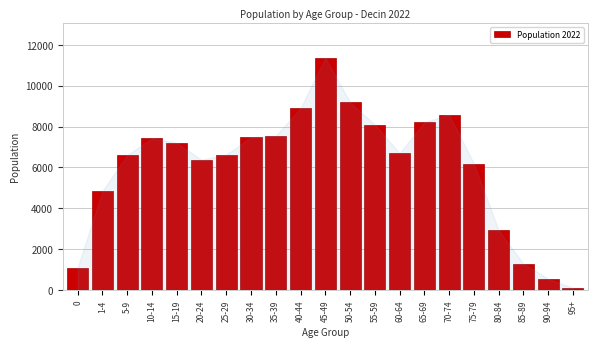

What is the label of the 3rd bar from the right?

85-89